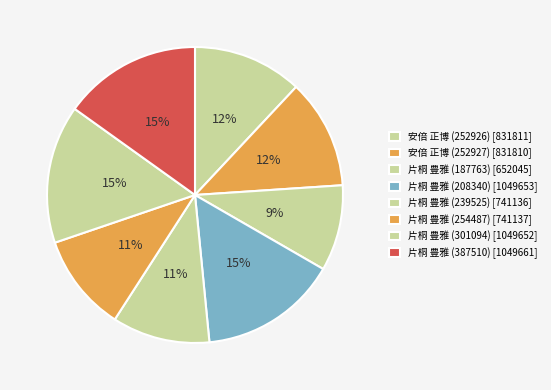

To the nearest percent, what portion does 片桐 豊雅 (254487) represent?

11%